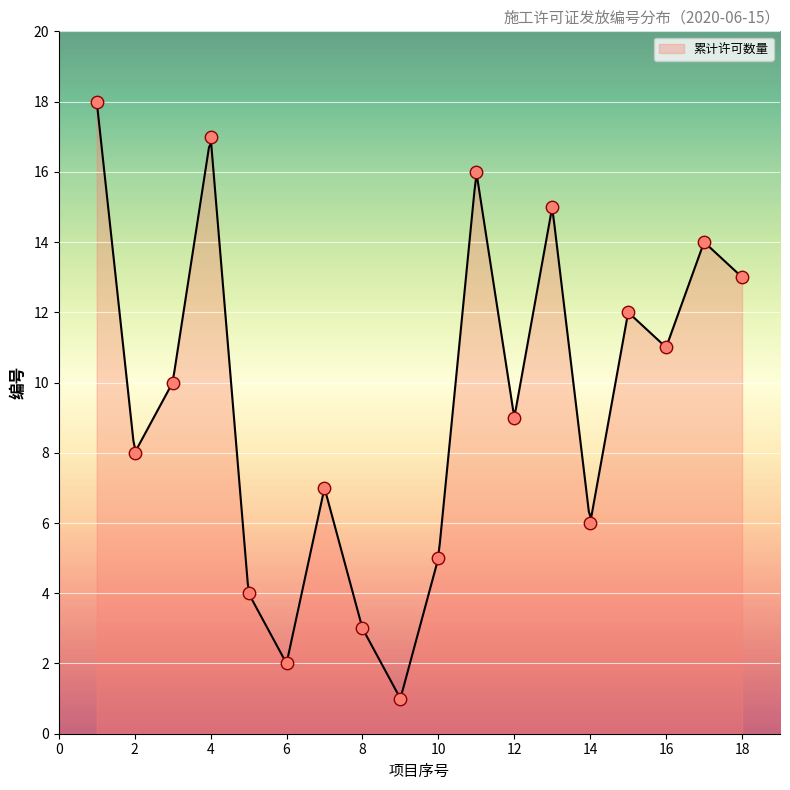

What is the lowest value of the 累计许可数量 series?

1.1